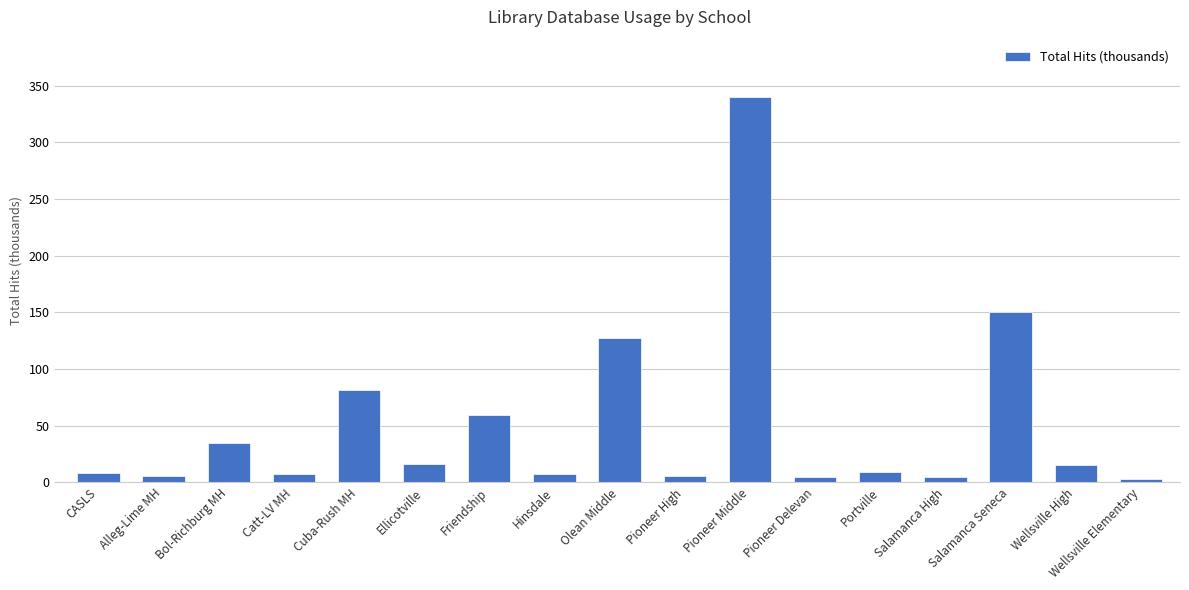

Where is the data nearest to the value 171?

Salamanca Seneca